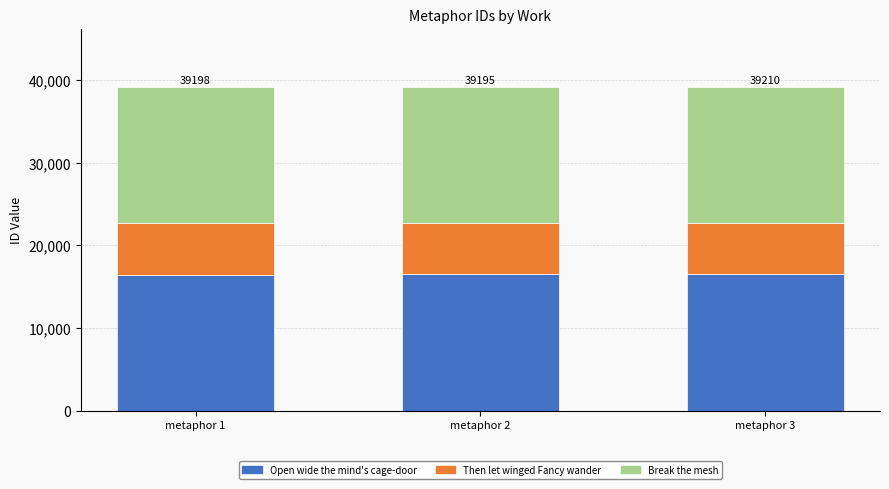

What is the sum of all Open wide the mind's cage-door values?

49473